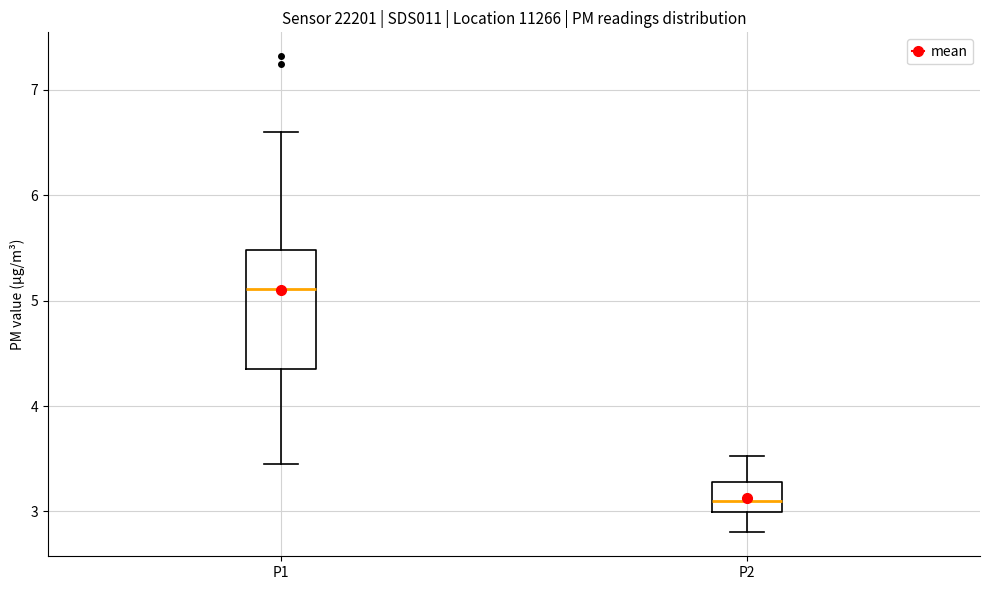

Reading left to right, transcribe this box plot: for each box, give where its median line is, the range the box spans, and where its two whiskers end, as read against the y-axis. The values are not printed on the chart, so give them approximately, as read against the axis.

P1: median 5.1, box 4.4 to 5.5, whiskers 3.5 to 6.6
P2: median 3.1, box 3.0 to 3.3, whiskers 2.8 to 3.5